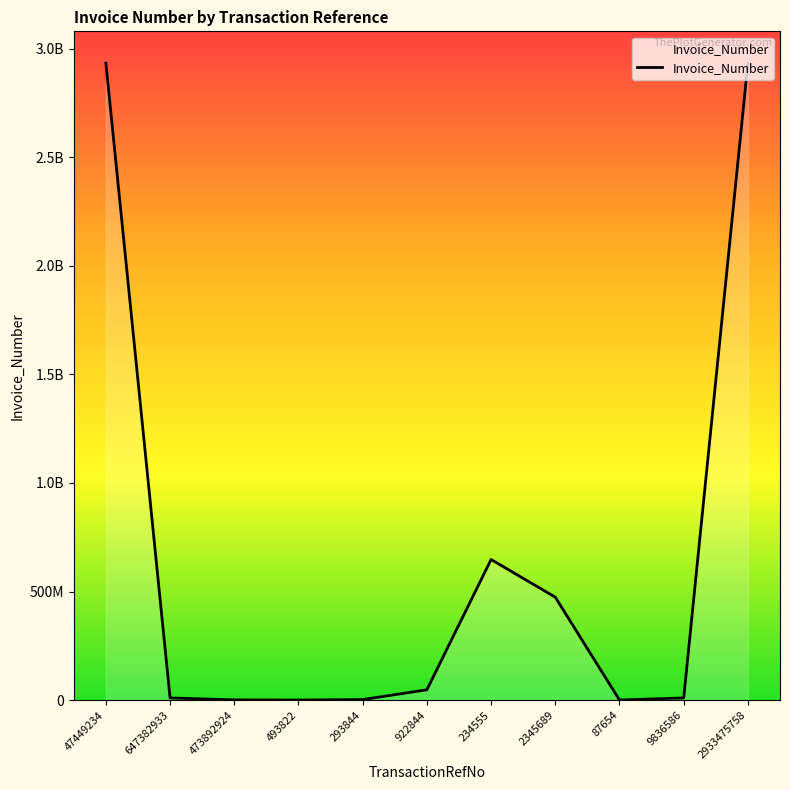

Does the chart display data point markers on the line(s)?

No